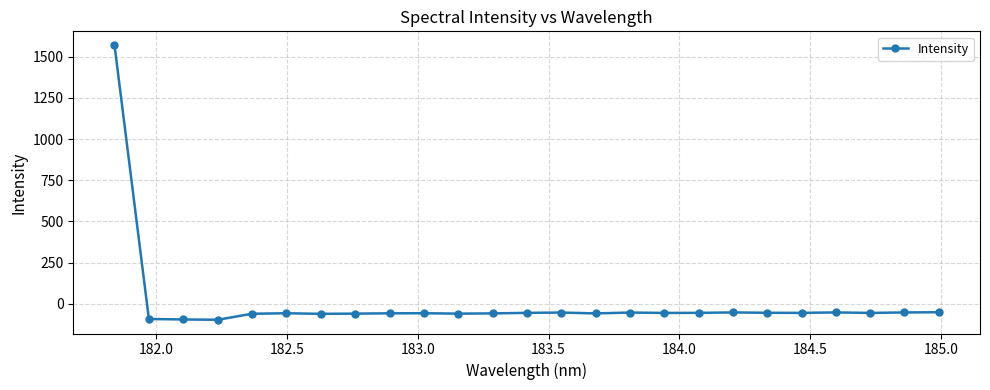

What is the smallest value displayed?

-97.7